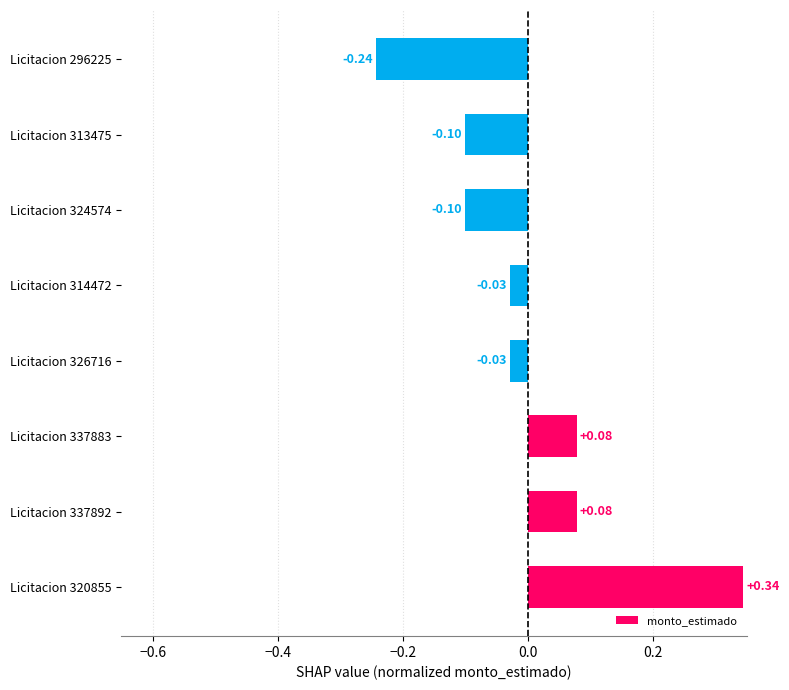

Between Licitacion 320855 and Licitacion 337883, which is larger?

Licitacion 320855